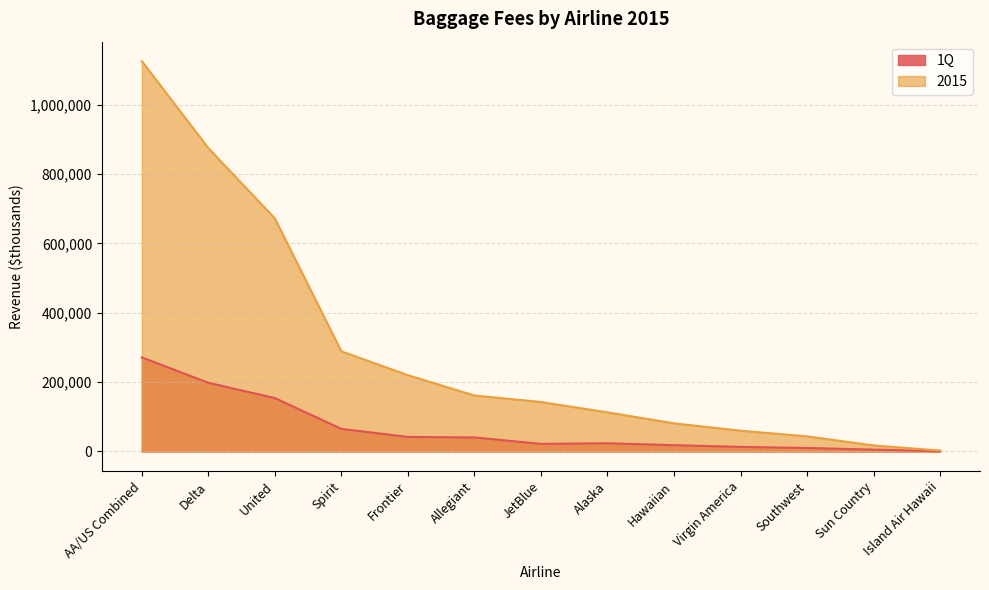

At which label does 1Q first exceed 23686?

AA/US Combined